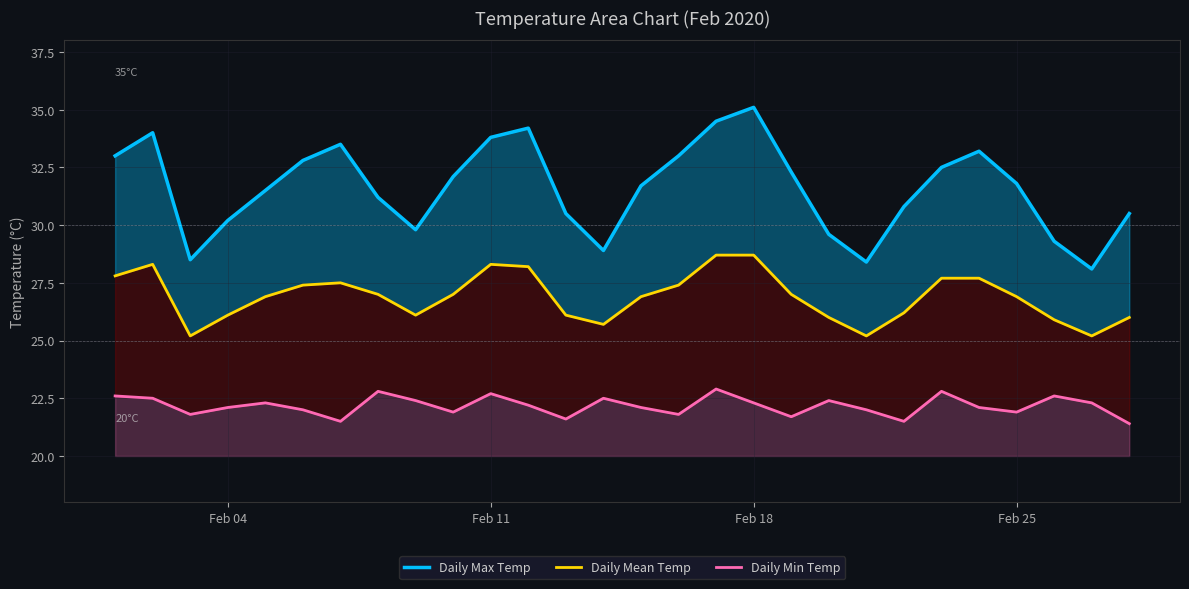

How many series are shown in this chart?

3